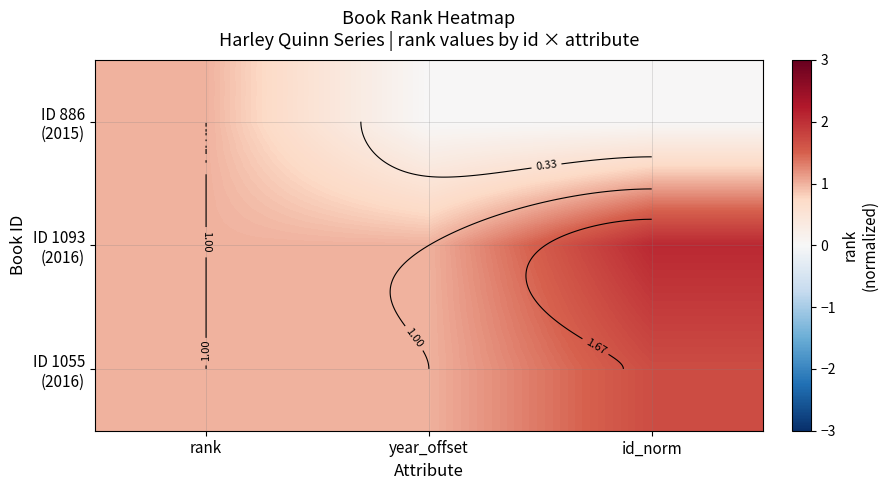

At which category is the sum across all series the highest?

id_norm